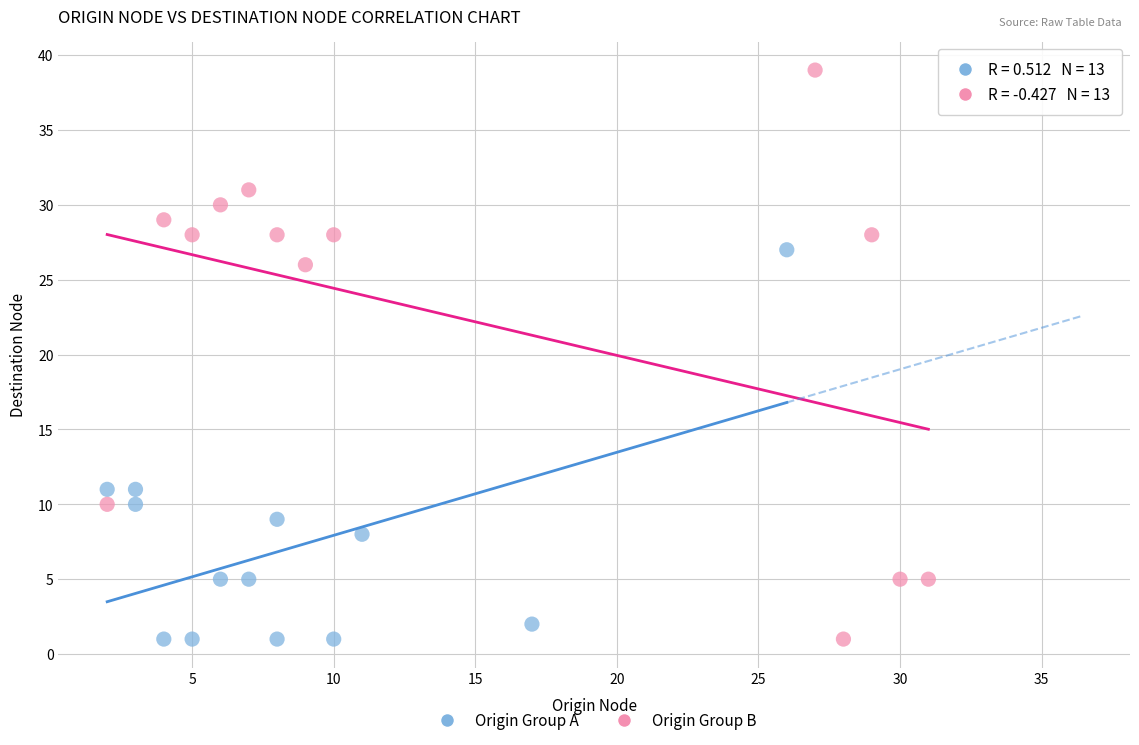

Which series has the largest Y range (max minus min)?

Origin Group B